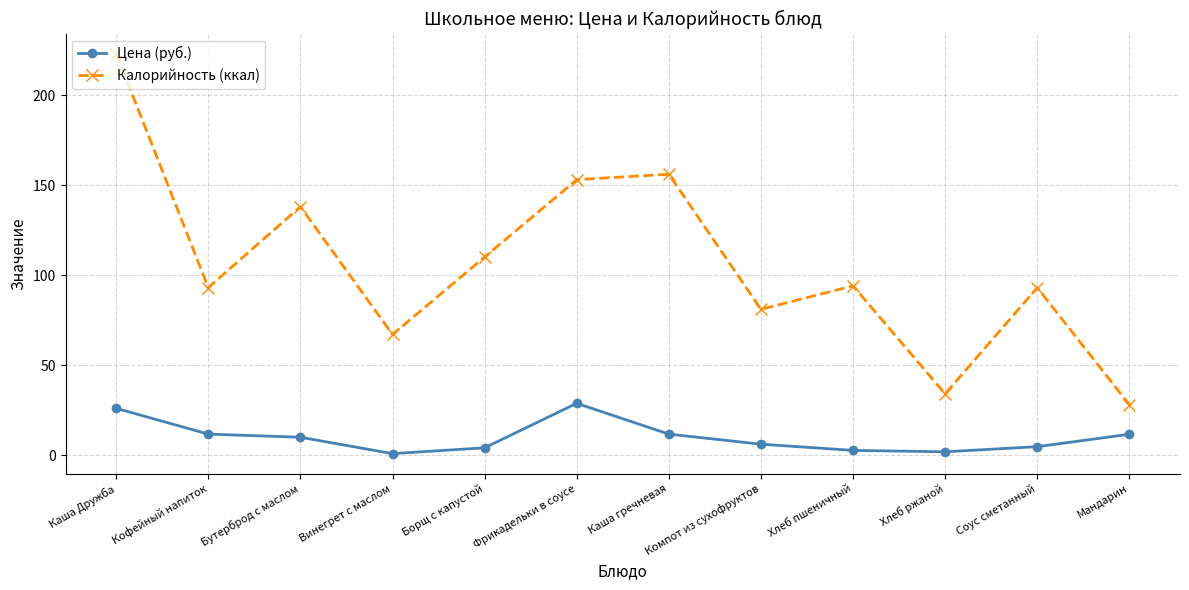

Which series has the largest total across all categories?

Калорийность (ккал)